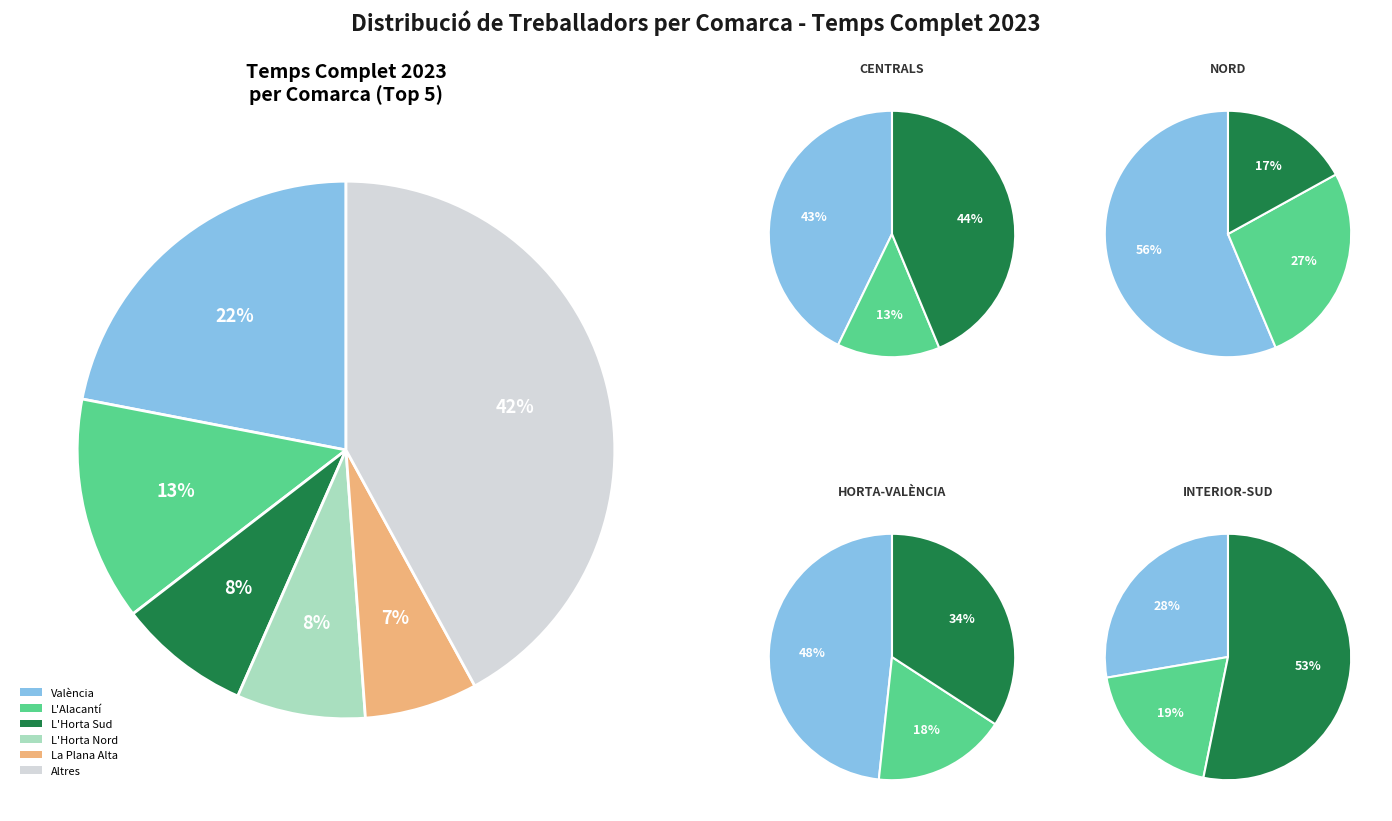

Combined, do El Vinalopó Mitjà and El Camp de Túria account for over 50%?

No